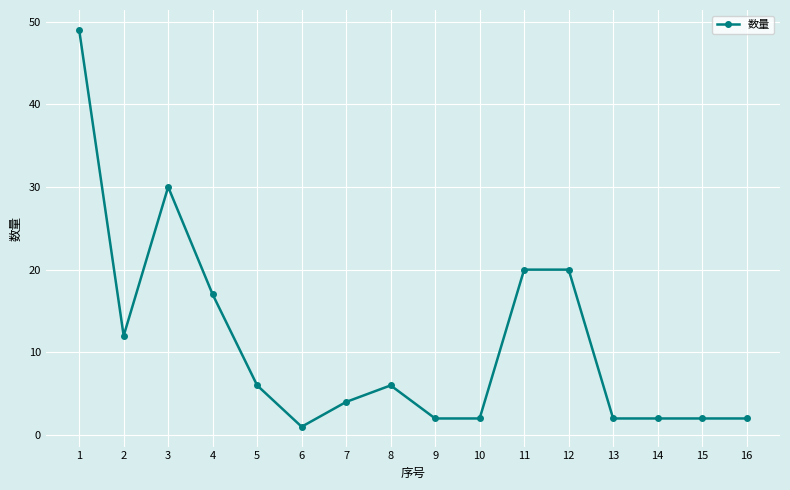

Where is the first local maximum?

3